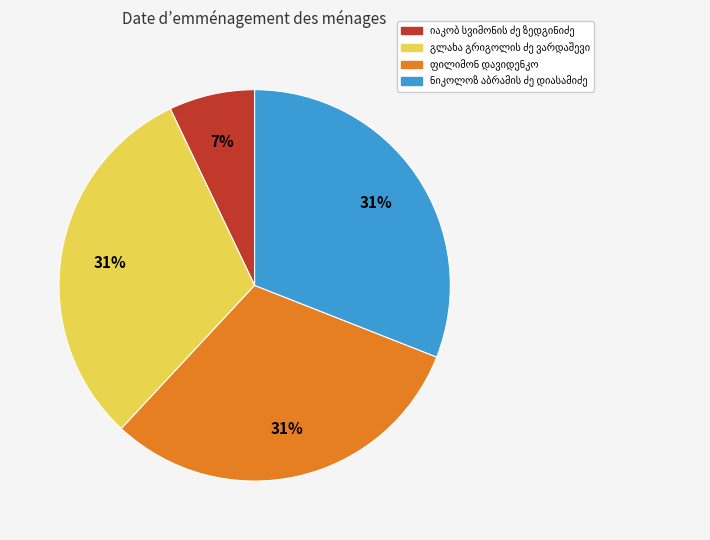

To the nearest percent, what is the average slice percentage?

25%